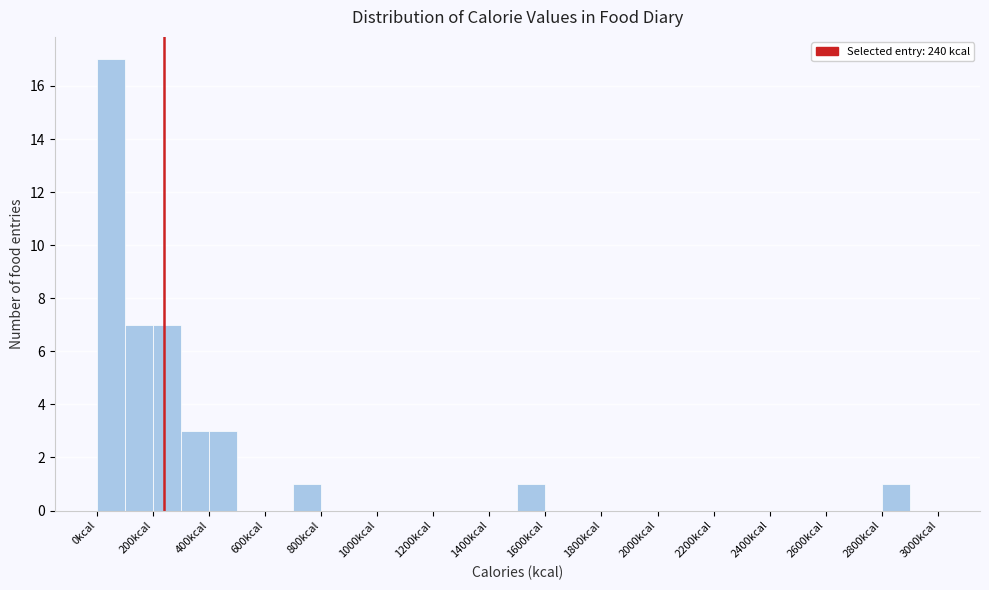

Reading left to right, list every bar in this chart as the range it spans on the x-axis followed by its height. The values are not printed on the chart, so give them approximately, as read against the axis.

0 to 100: 17
100 to 200: 7
200 to 300: 7
300 to 400: 3
400 to 500: 3
500 to 600: 0
600 to 700: 0
700 to 800: 1
800 to 900: 0
900 to 1000: 0
1000 to 1100: 0
1100 to 1200: 0
1200 to 1300: 0
1300 to 1400: 0
1400 to 1500: 0
1500 to 1600: 1
1600 to 1700: 0
1700 to 1800: 0
1800 to 1900: 0
1900 to 2000: 0
2000 to 2100: 0
2100 to 2200: 0
2200 to 2300: 0
2300 to 2400: 0
2400 to 2500: 0
2500 to 2600: 0
2600 to 2700: 0
2700 to 2800: 0
2800 to 2900: 1
2900 to 3000: 0